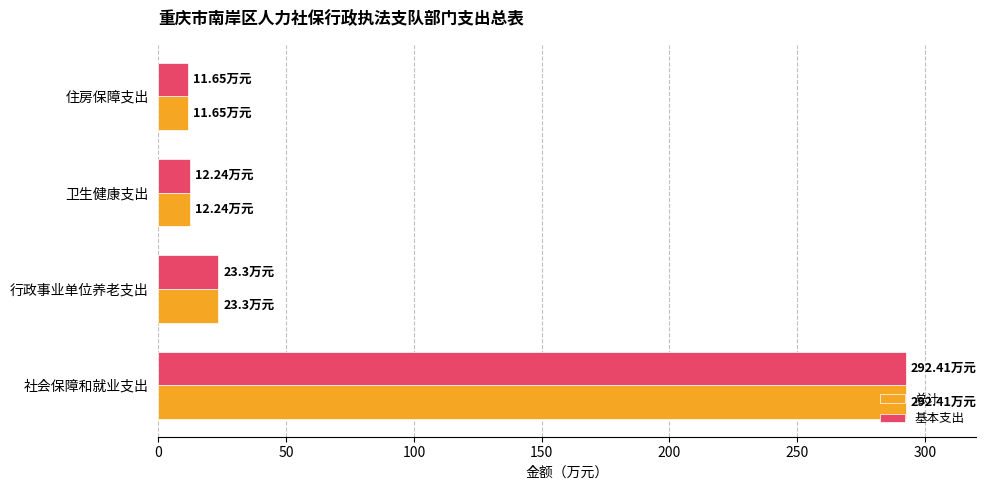

How many data points in 基本支出 are above 23?

2